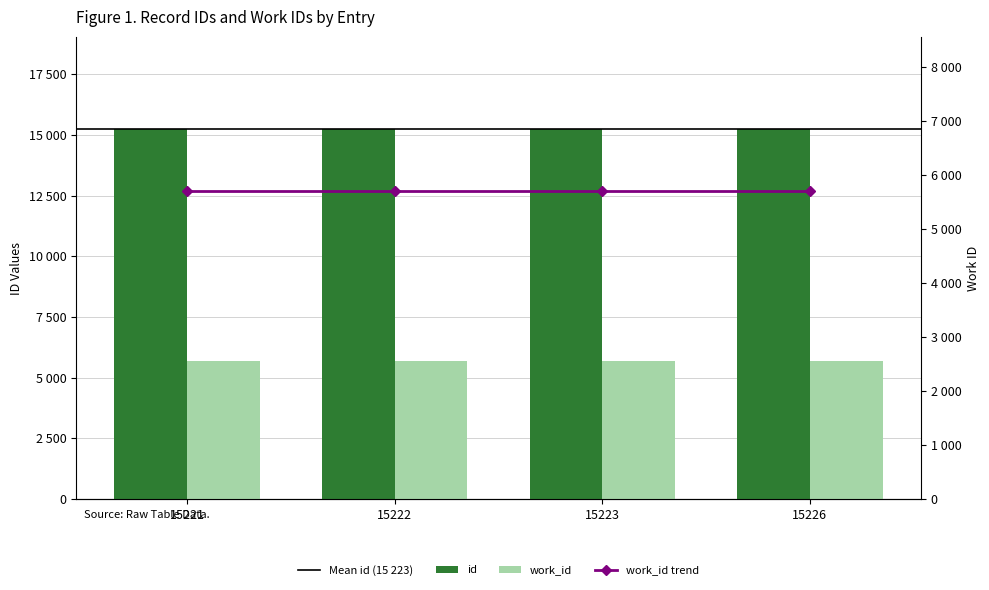

At which label is the value closest to 15223?

15223